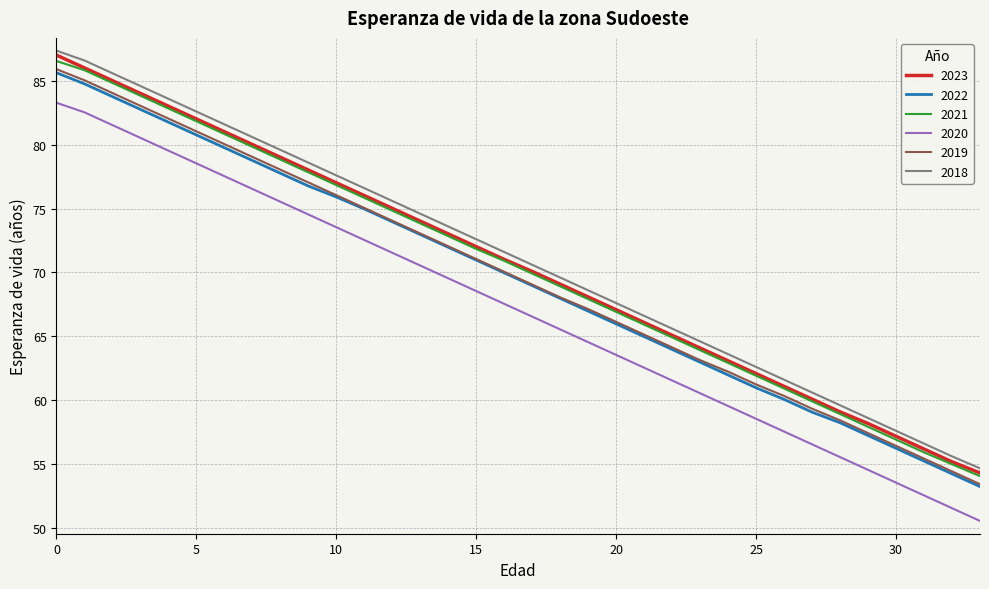

What are all the series names shown in the legend?

2023, 2022, 2021, 2020, 2019, 2018